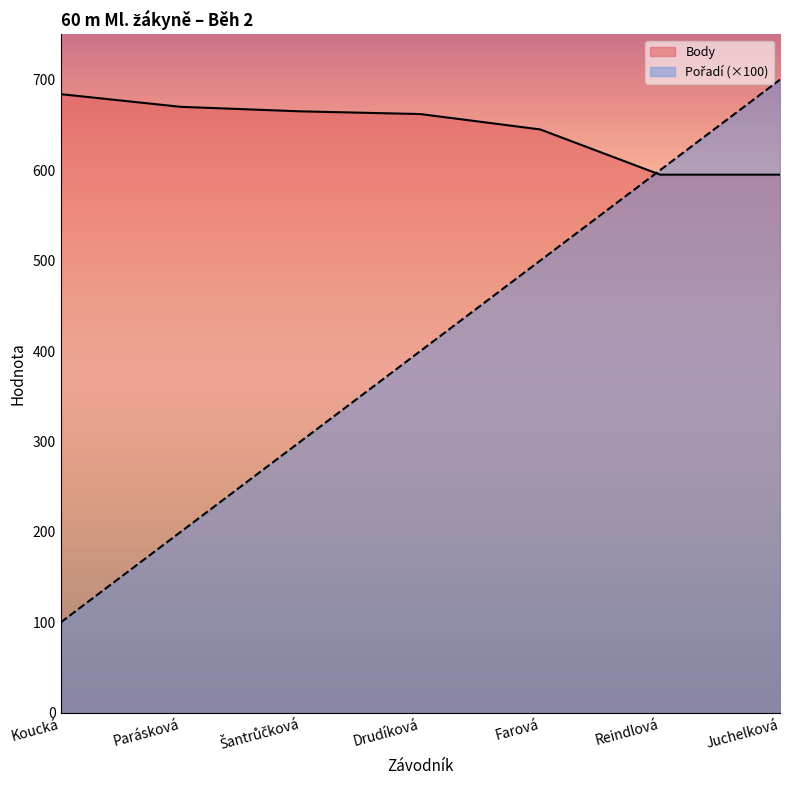

Between which two adjacent categories do Pořadí and Body first intersect?

Farová and Reindlová